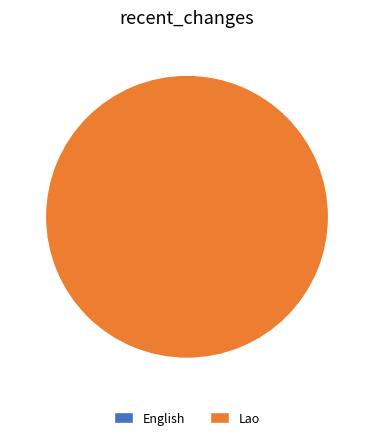

What is the change in value from English to Lao?

+10